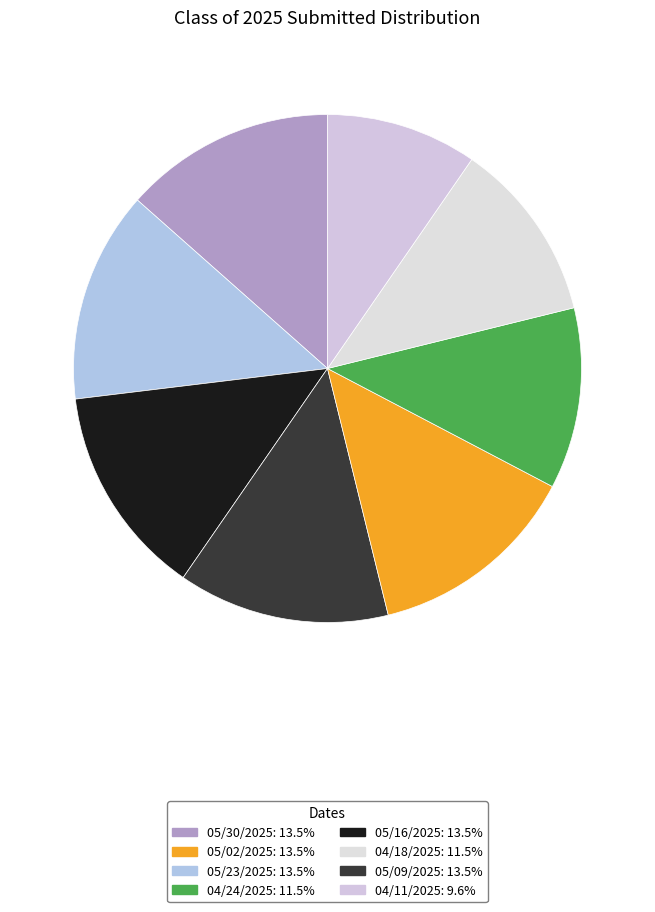

How many segments does this pie chart have?

8